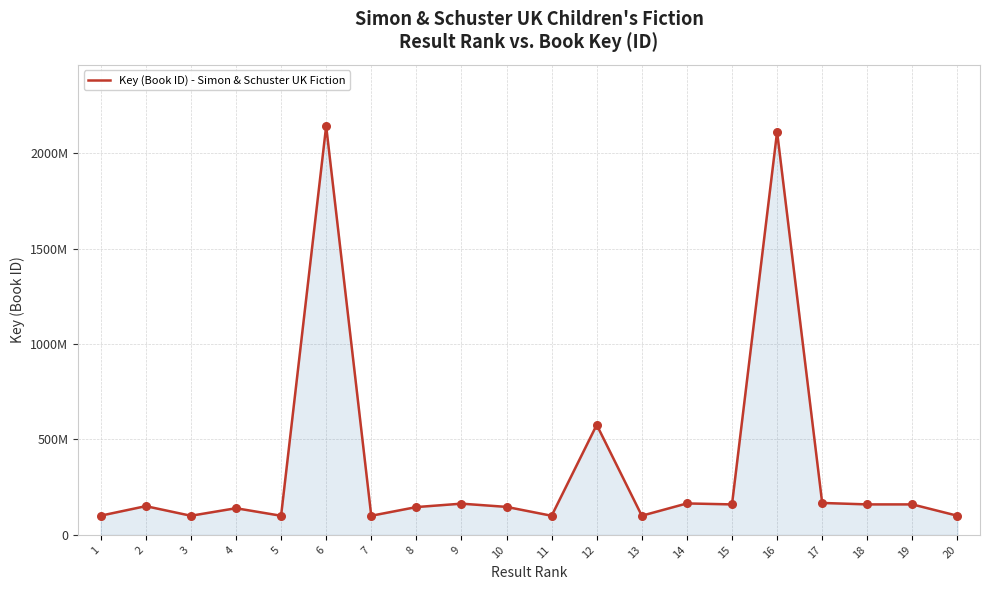

What is the change in value from 13 to 19?

+59307010